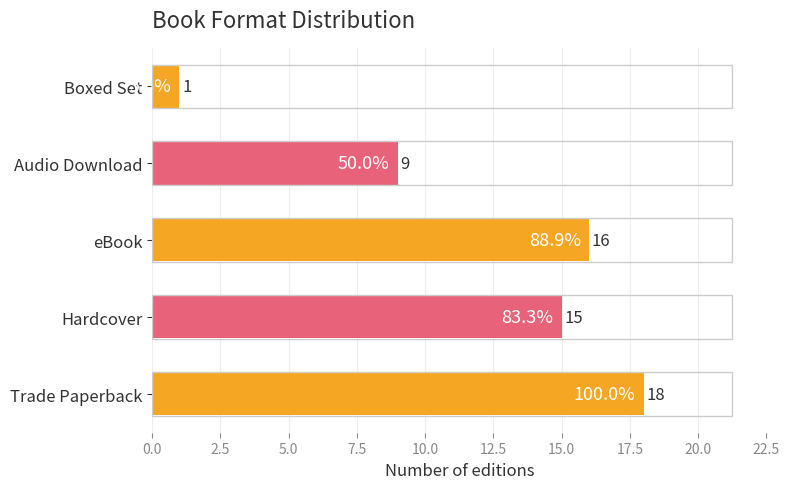

List the labels in order of value, smallest first.

Boxed Set, Audio Download, Hardcover, eBook, Trade Paperback